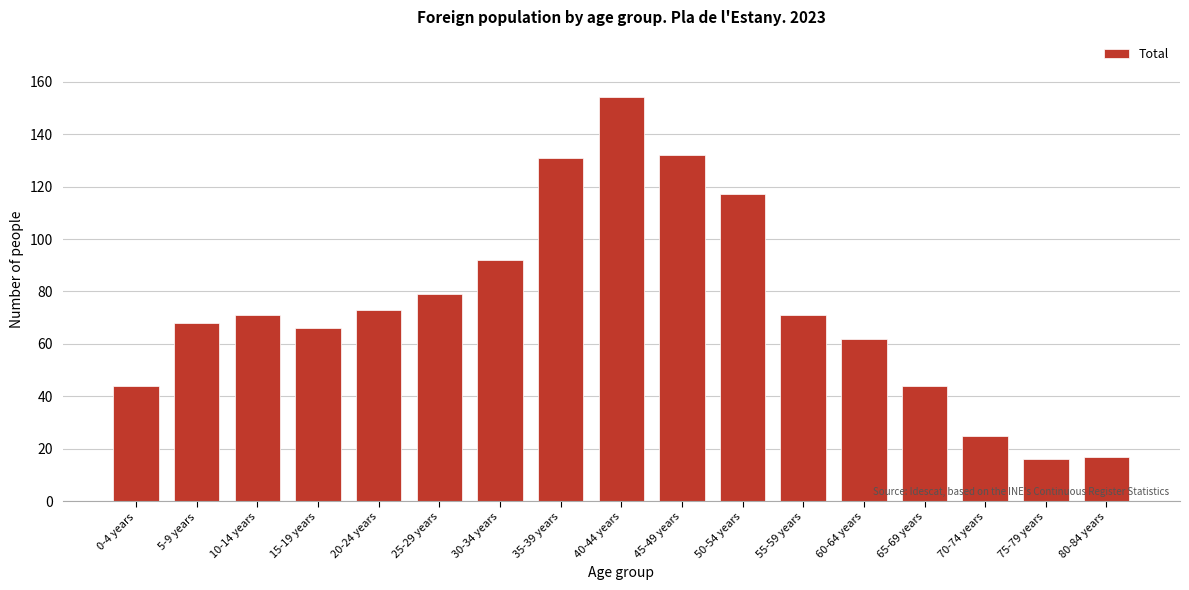

Reading left to right, extract all data points from this chart.

44	68	71	66	73	79	92	131	154	132	117	71	62	44	25	16	17